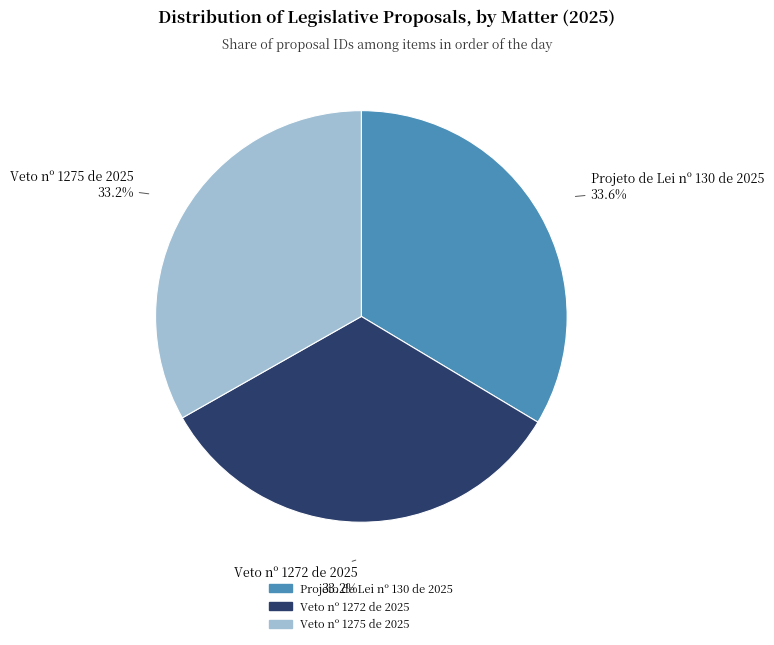

What is the ratio of the value at Veto nº 1272 de 2025 to the value at Projeto de Lei nº 130 de 2025?

1.0